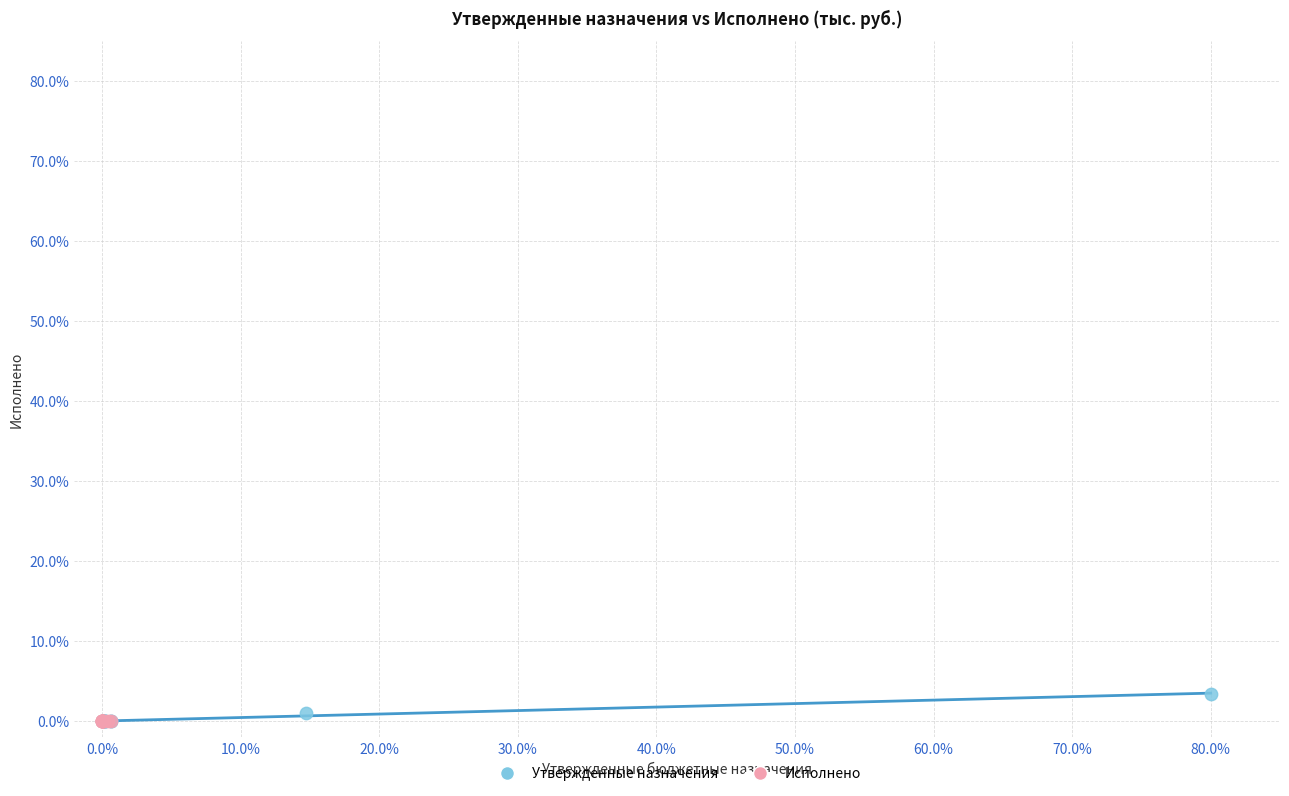

Which series has the widest spread of Y values?

Утвержденные назначения